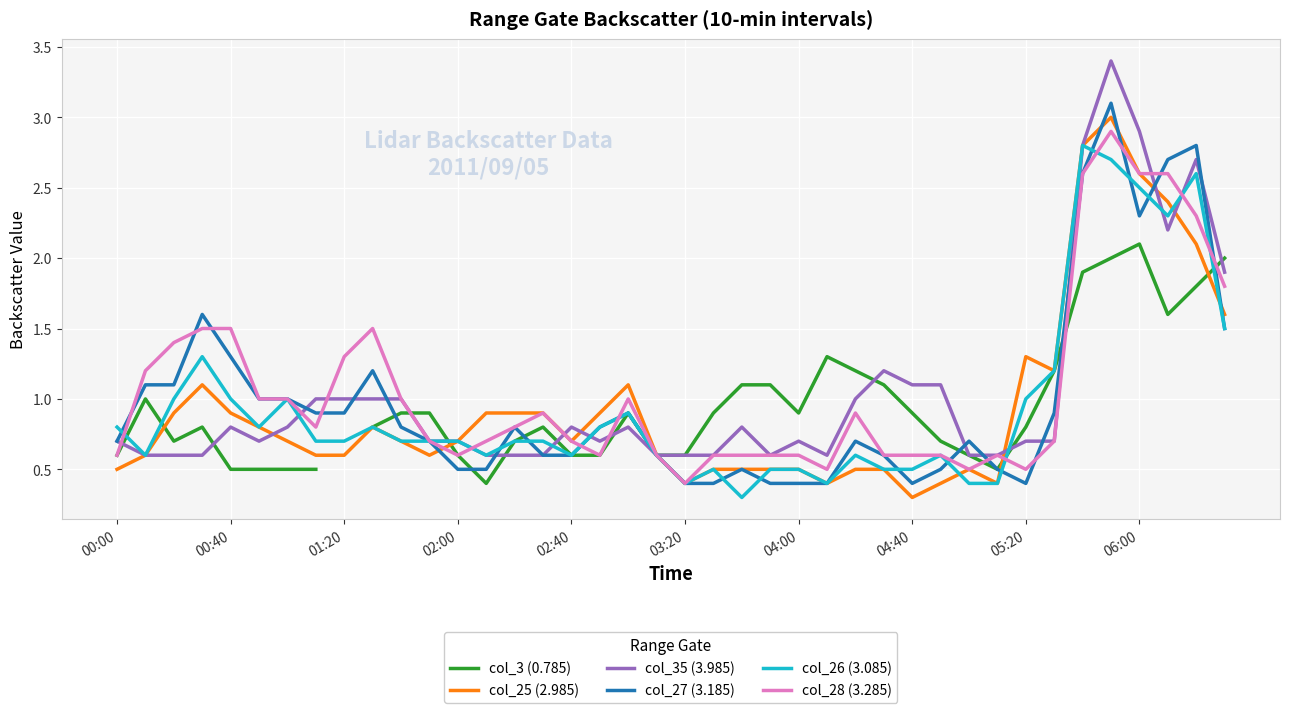

How many lines are shown in the chart?

6